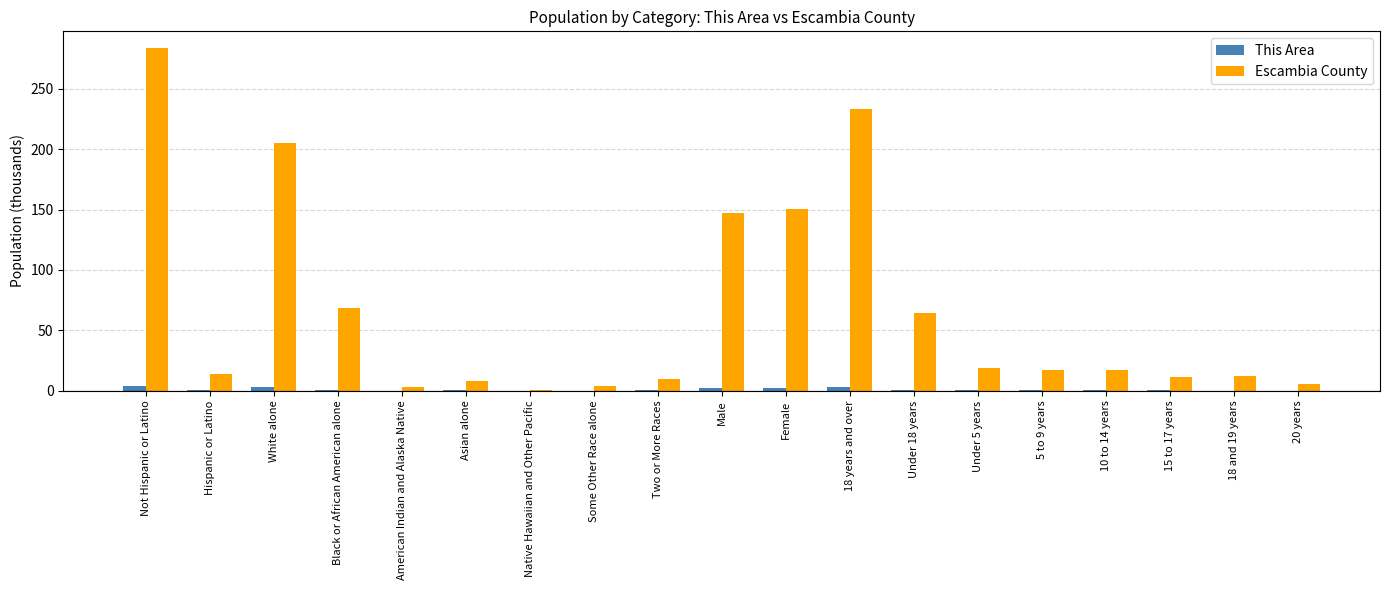

Is the value of This Area at 10 to 14 years greater than the value of Escambia County at 18 years and over?

No